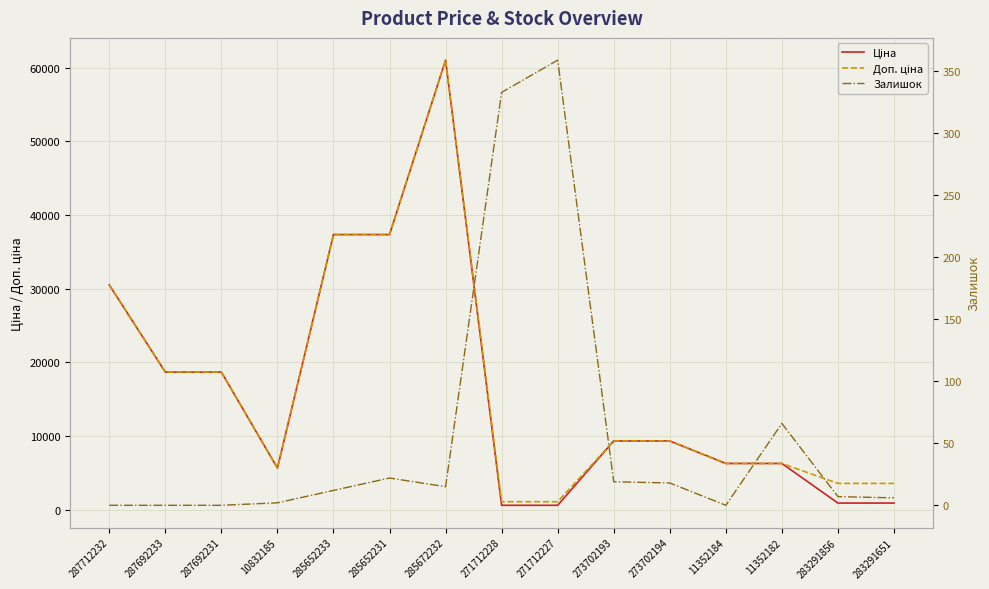

Which series has the largest total across all categories?

Доп. ціна